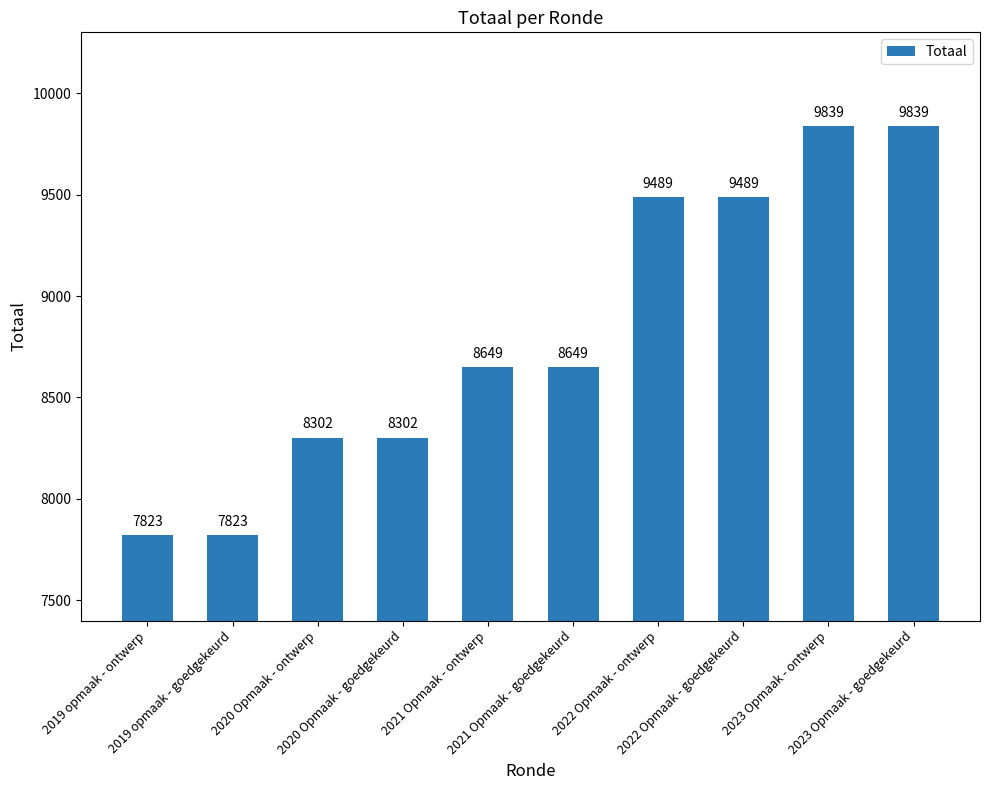

What is the maximum value shown in the chart?

9839